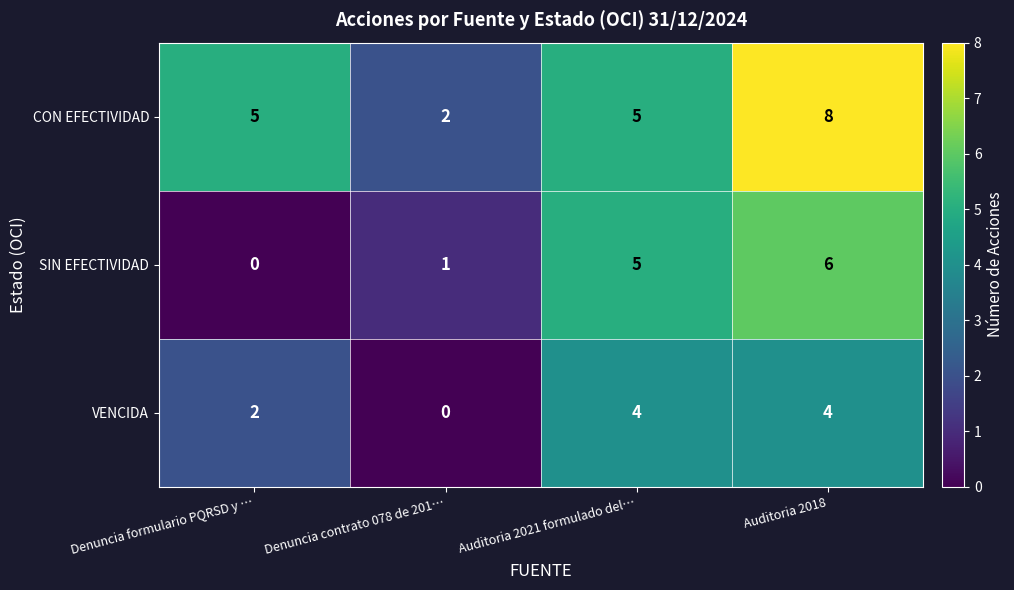

List the series in order of their peak value, lowest first.

VENCIDA, SIN EFECTIVIDAD, CON EFECTIVIDAD